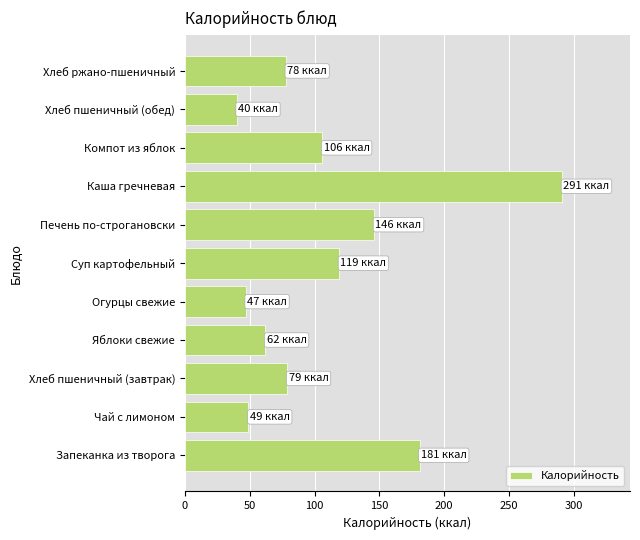

What is the smallest value displayed?

40